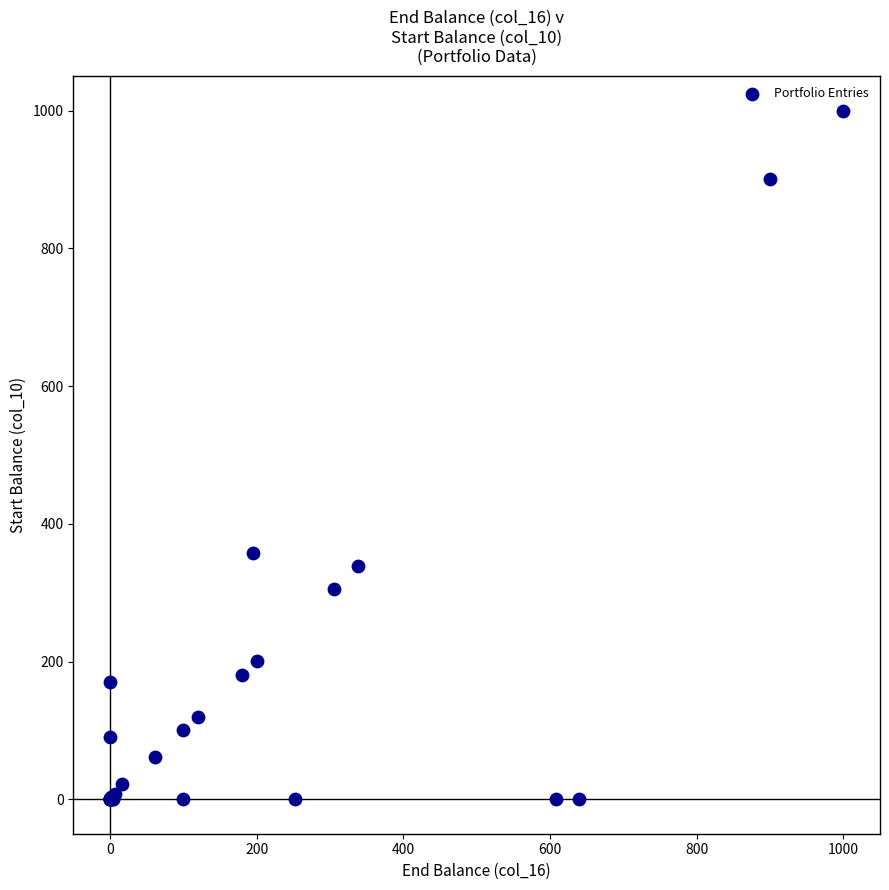

What Y value in the scatter plot is closest to 500?

357.0